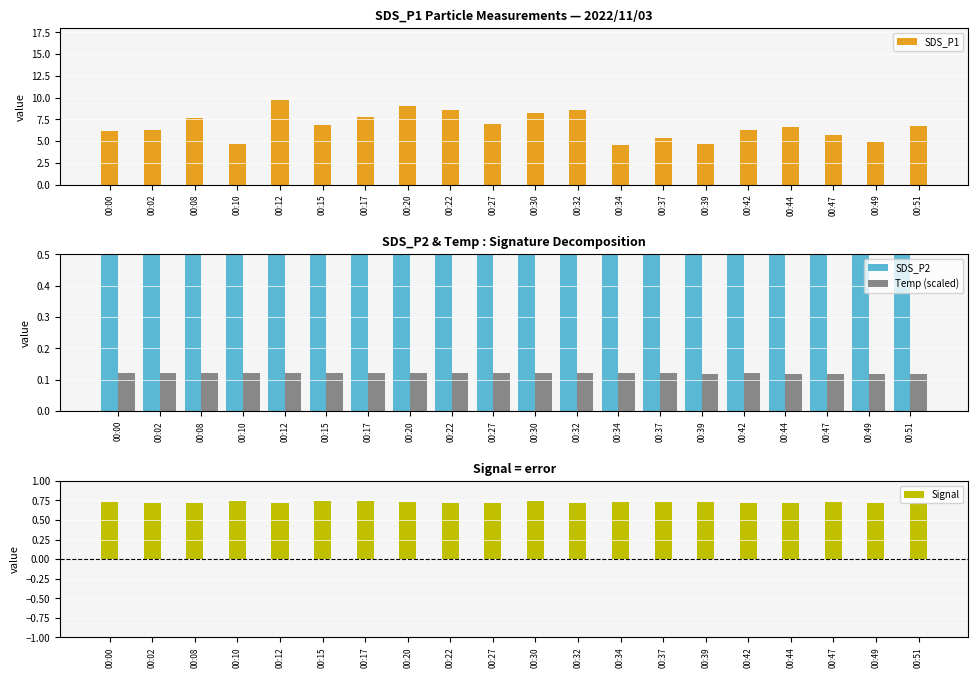

Which series has the widest spread of values?

SDS_P1